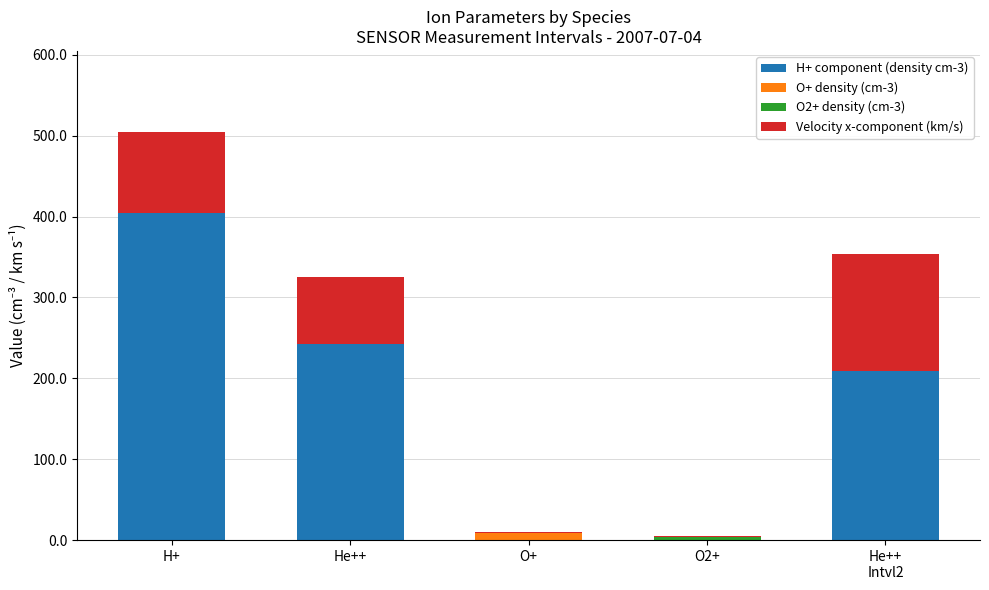

Does the chart contain stacked bars?

Yes